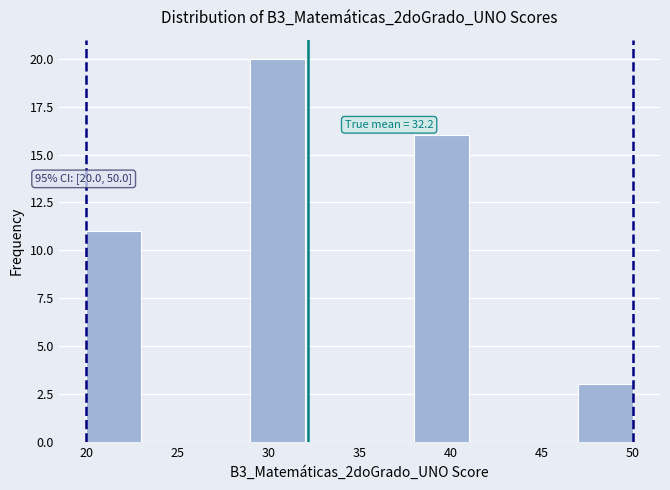

Which range on the x-axis has the tallest bar?

29 to 32